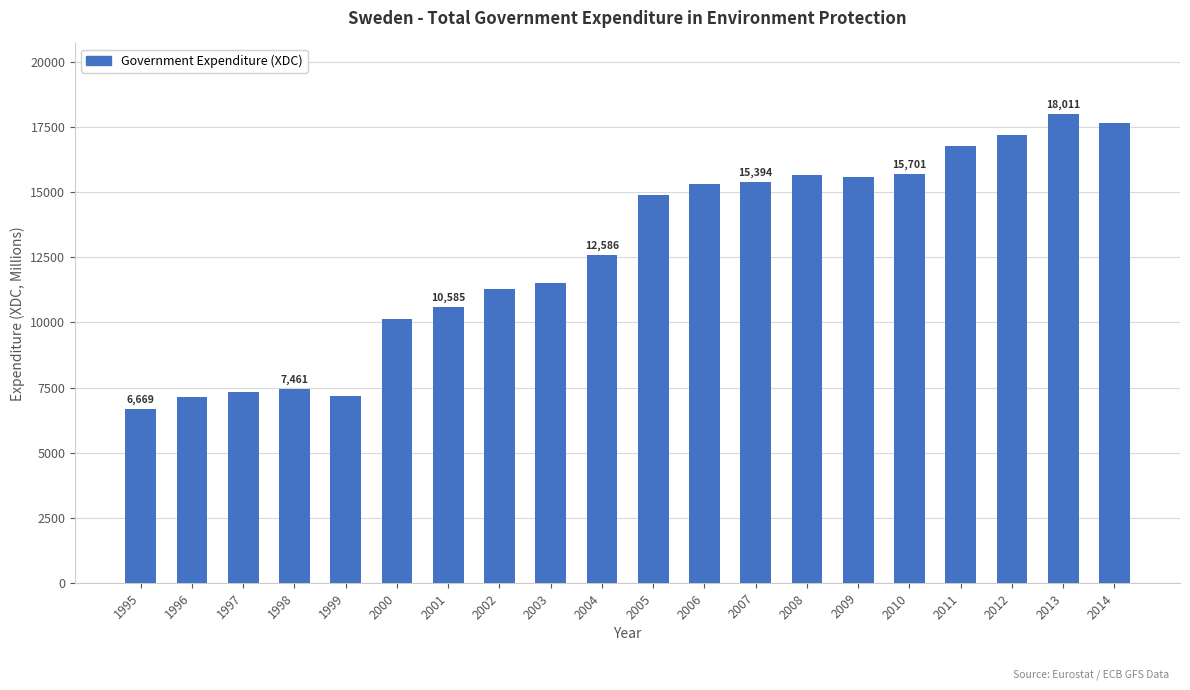

What is the ratio of the value at 2001 to the value at 2000?

1.0